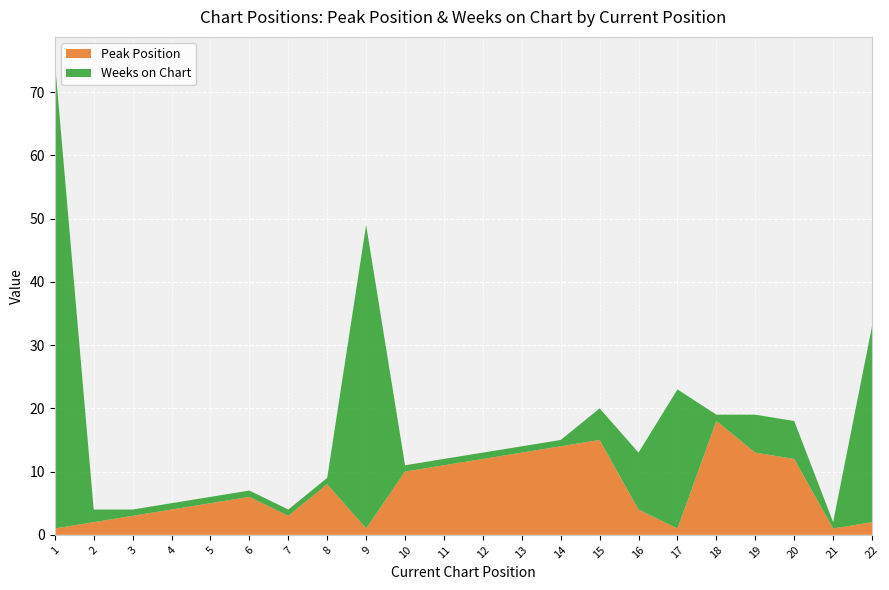

Reading left to right, list all the values displayed in this chart.

Peak Position: 1=1	2=2	3=3	4=4	5=5	6=6	7=3	8=8	9=1	10=10	11=11	12=12	13=13	14=14	15=15	16=4	17=1	18=18	19=13	20=12	21=1	22=2
Weeks on Chart: 1=74	2=2	3=1	4=1	5=1	6=1	7=1	8=1	9=48	10=1	11=1	12=1	13=1	14=1	15=5	16=9	17=22	18=1	19=6	20=6	21=1	22=31